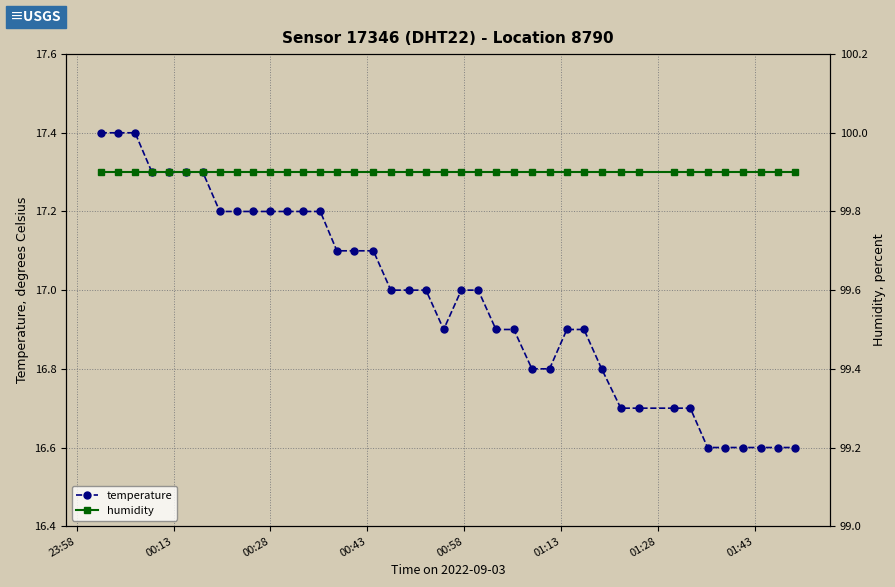

Reading left to right, transcribe all the data shown in this chart.

temperature: 17.4	17.4	17.4	17.3	17.3	17.3	17.3	17.2	17.2	17.2	17.2	17.2	17.2	17.2	17.1	17.1	17.1	17.0	17.0	17.0	16.9	17.0	17.0	16.9	16.9	16.8	16.8	16.9	16.9	16.8	16.7	16.7	16.7	16.7	16.6	16.6	16.6	16.6	16.6	16.6
humidity: 99.9	99.9	99.9	99.9	99.9	99.9	99.9	99.9	99.9	99.9	99.9	99.9	99.9	99.9	99.9	99.9	99.9	99.9	99.9	99.9	99.9	99.9	99.9	99.9	99.9	99.9	99.9	99.9	99.9	99.9	99.9	99.9	99.9	99.9	99.9	99.9	99.9	99.9	99.9	99.9